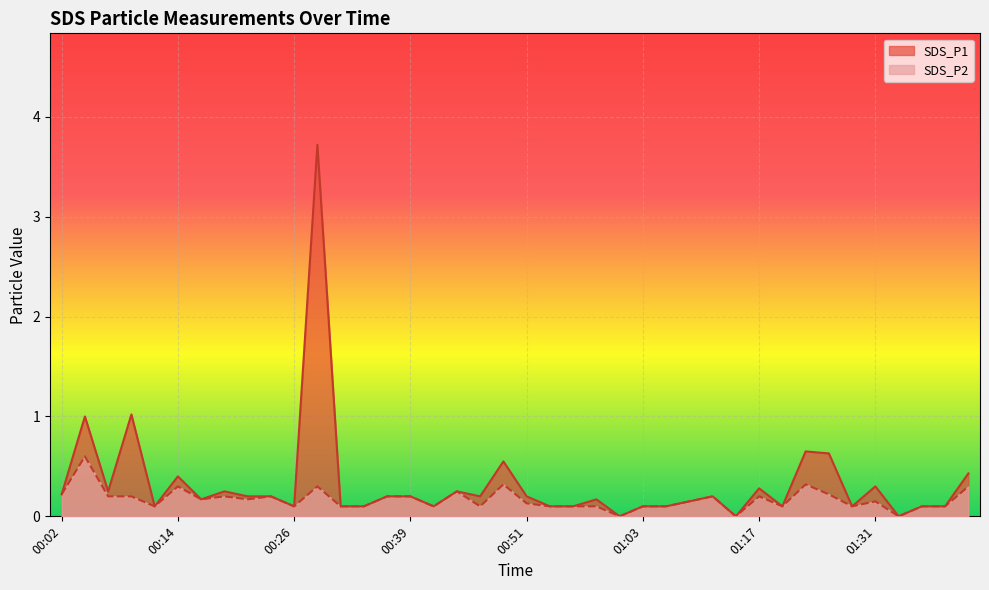

What are all the series names shown in the legend?

SDS_P1, SDS_P2